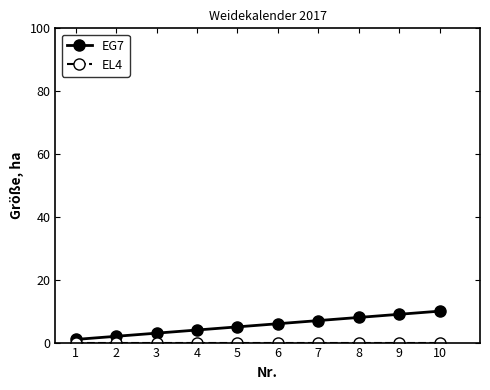

Which series has the largest total across all categories?

EG7